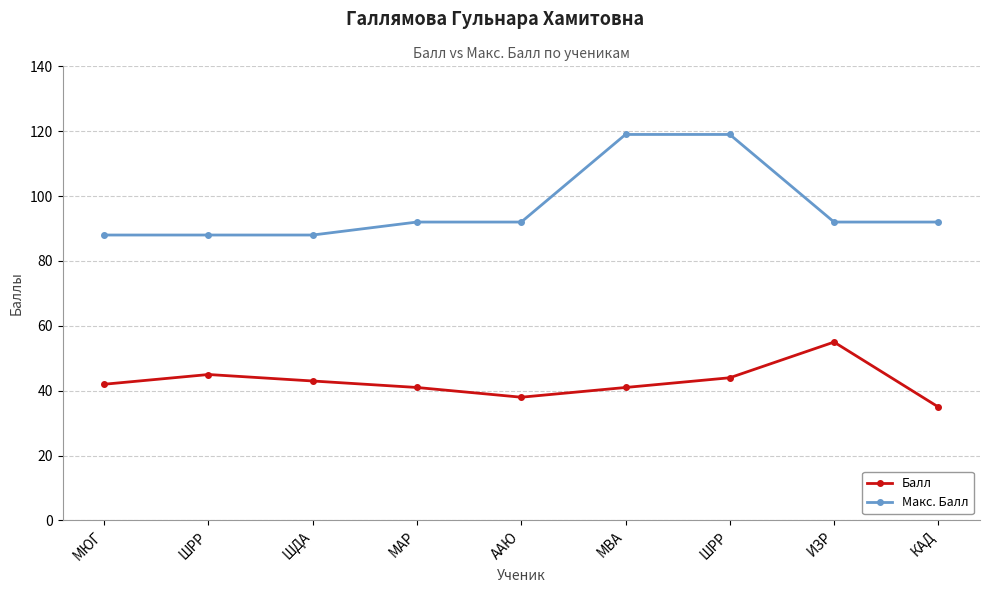

Does the chart have visible grid lines?

Yes